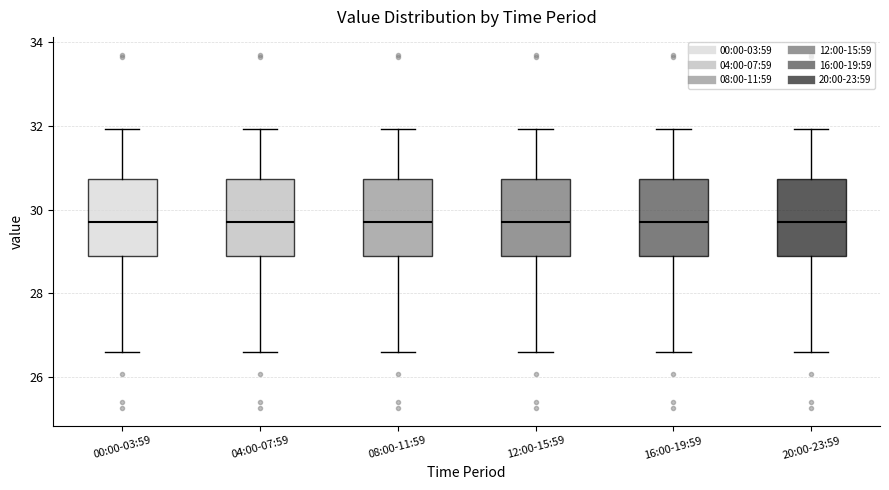

Where is the lower edge of the box for 04:00-07:59 on the y-axis? The values are not printed on the chart, so give them approximately, as read against the axis.

28.8